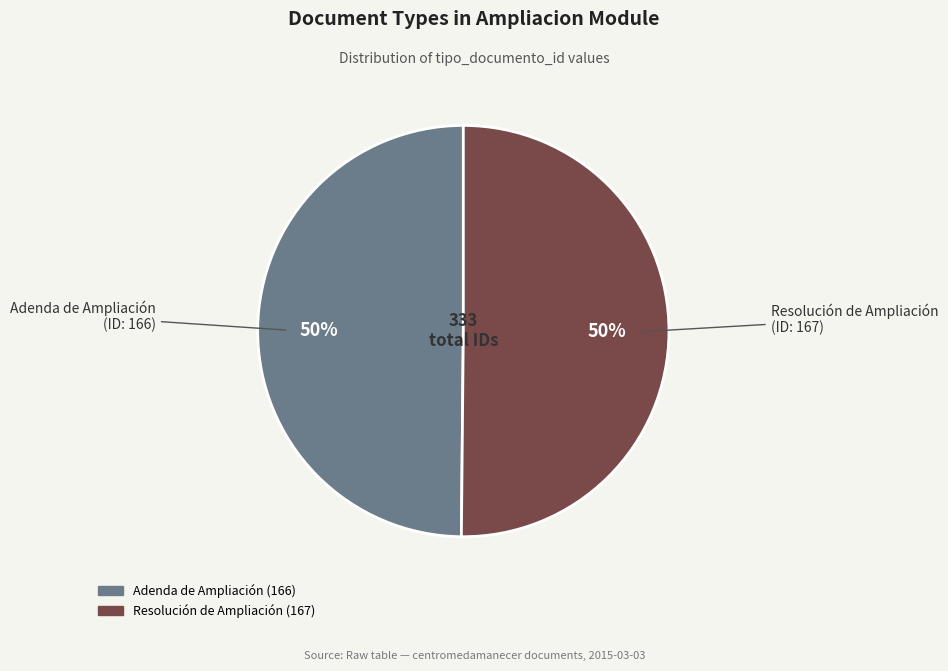

Do Adenda de Ampliación and Resolución de Ampliación together represent more than half of the pie?

Yes